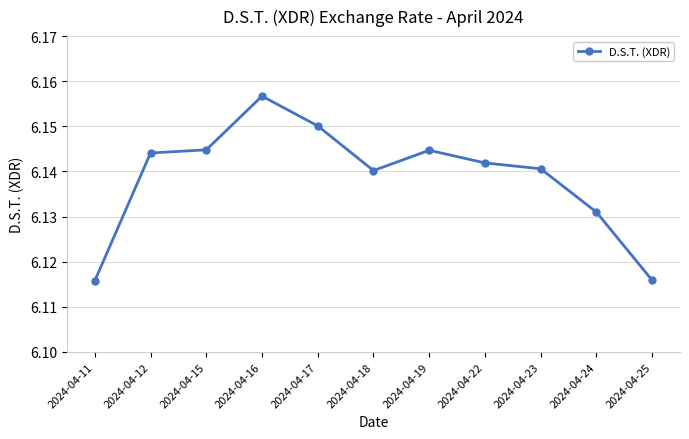

How many points are lower than both their immediate neighbors (excluding endpoints)?

1